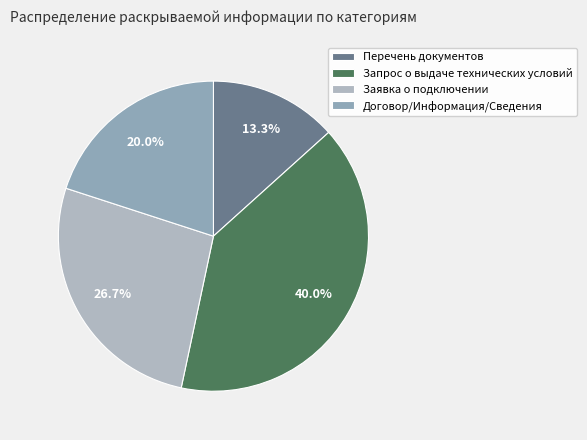

To the nearest percent, what is the difference between the largest and smallest slice percentages?

27%